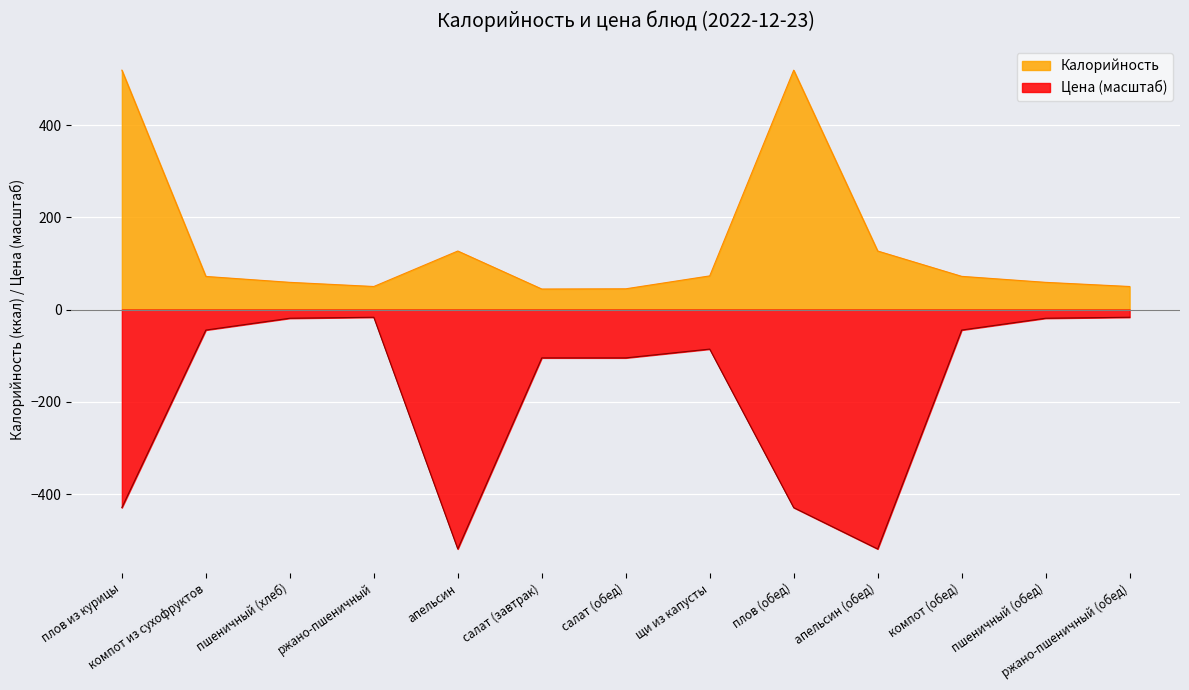

True or false: Калорийность has a value of 55.8 at апельсин (обед).

False